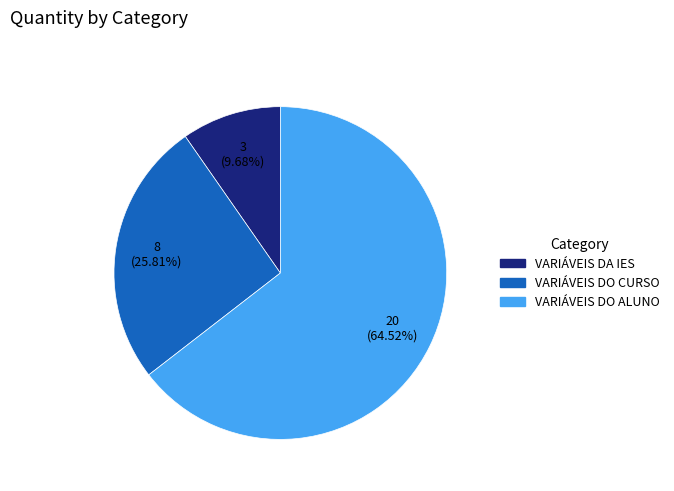

Which slice is the smallest?

VARIÁVEIS DA IES